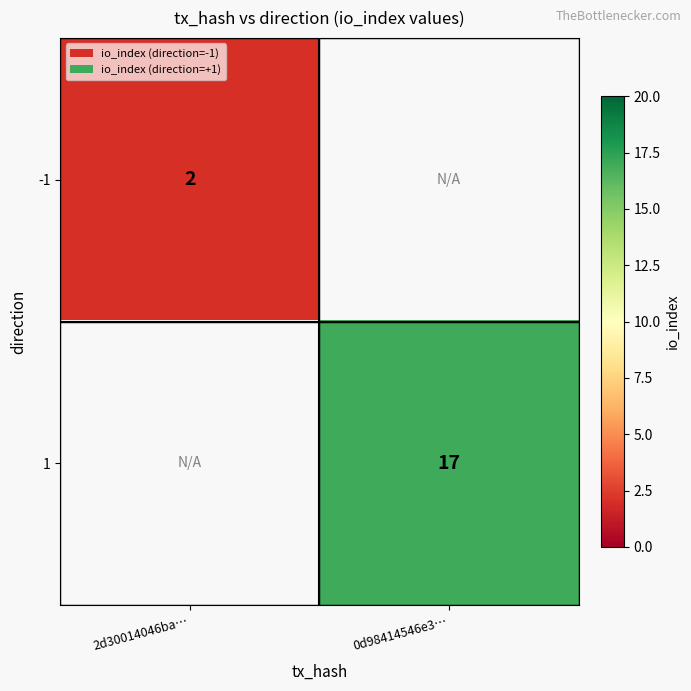

The -1 series shows 2 at 2d30014046ba…. True or false?

True